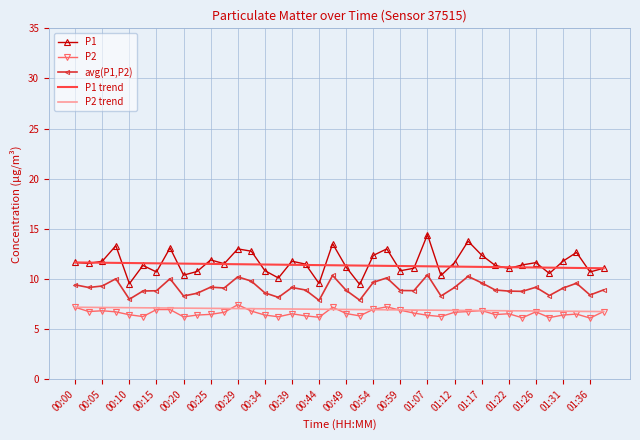

What is the highest value of the P2 series?

7.4